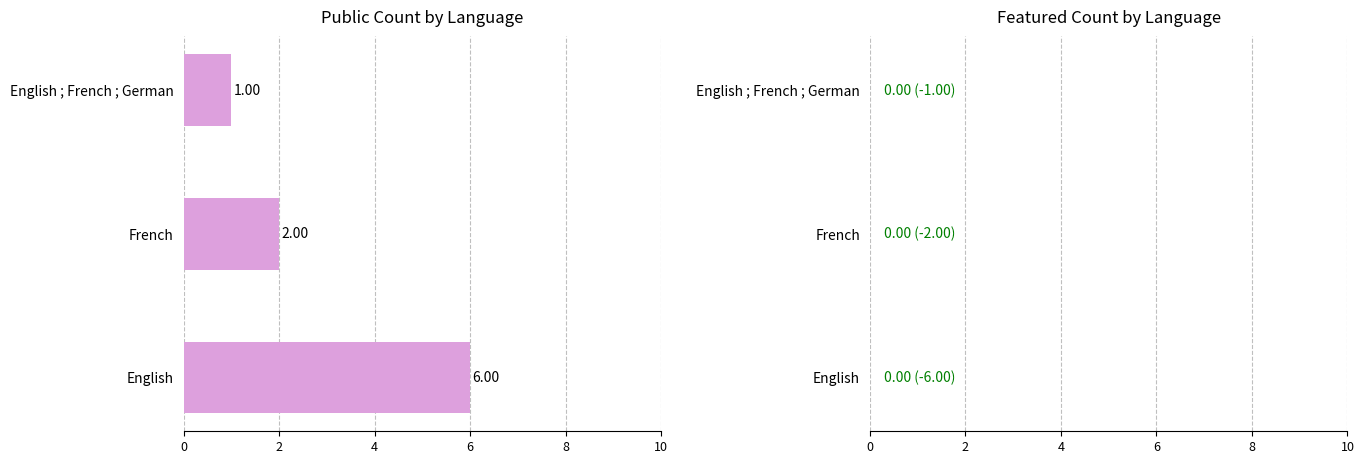

What is the change in value from English to French?

-4